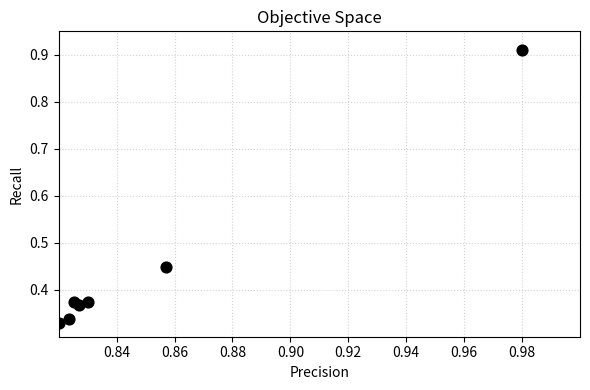

How many data points are displayed?

7